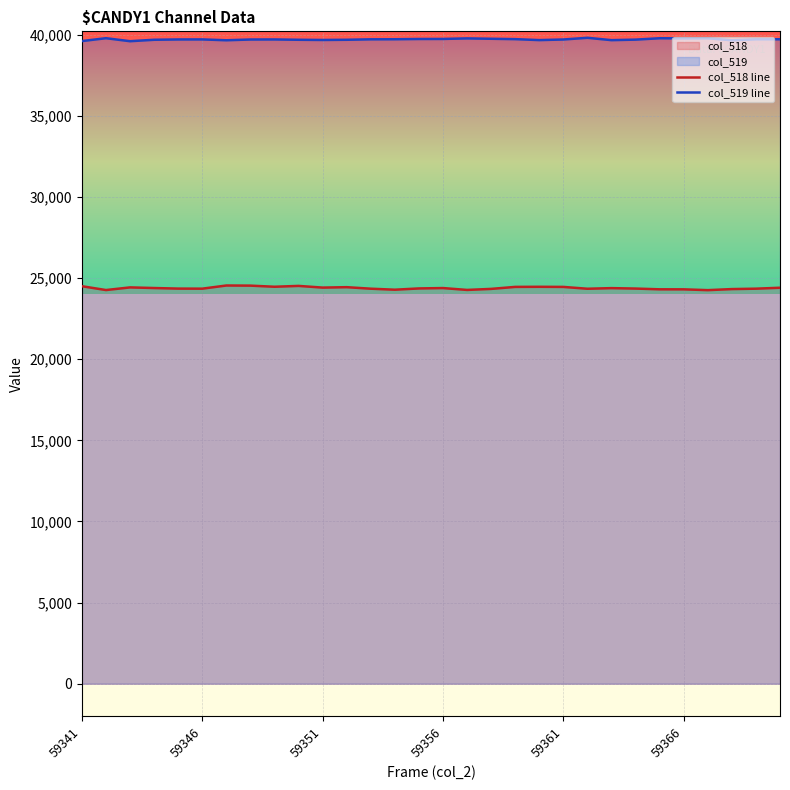

What is the sum of the col_518 line values at 22 and 59341?

48874